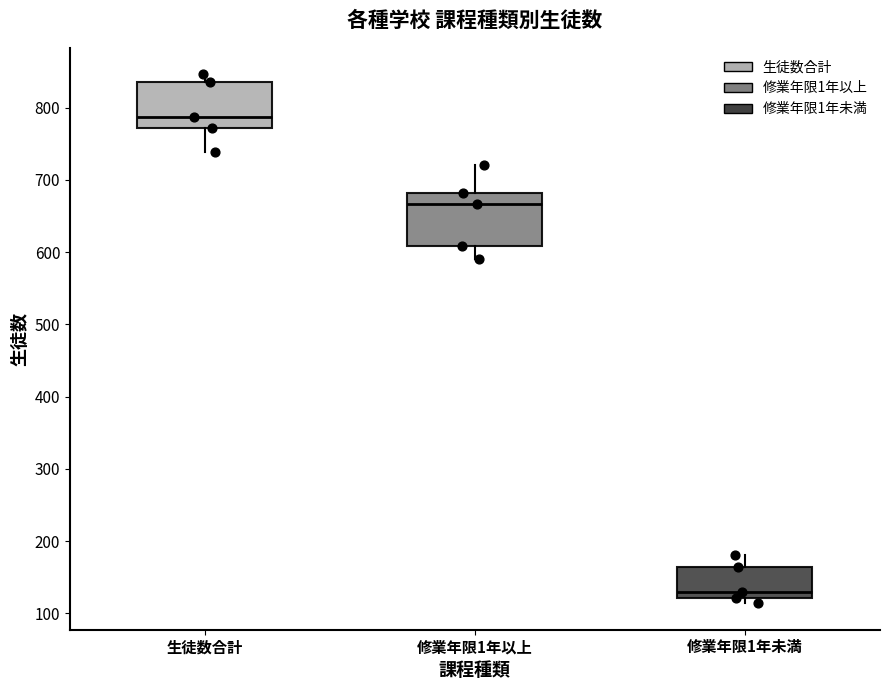

Reading left to right, read every box against the y-axis: the position of its median line, the range the box covers, and the ends of its whiskers. The values are not printed on the chart, so give them approximately, as read against the axis.

生徒数合計: median 790, box 770 to 840, whiskers 740 to 850
修業年限1年以上: median 670, box 610 to 680, whiskers 590 to 720
修業年限1年未満: median 130, box 120 to 160, whiskers 110 to 180